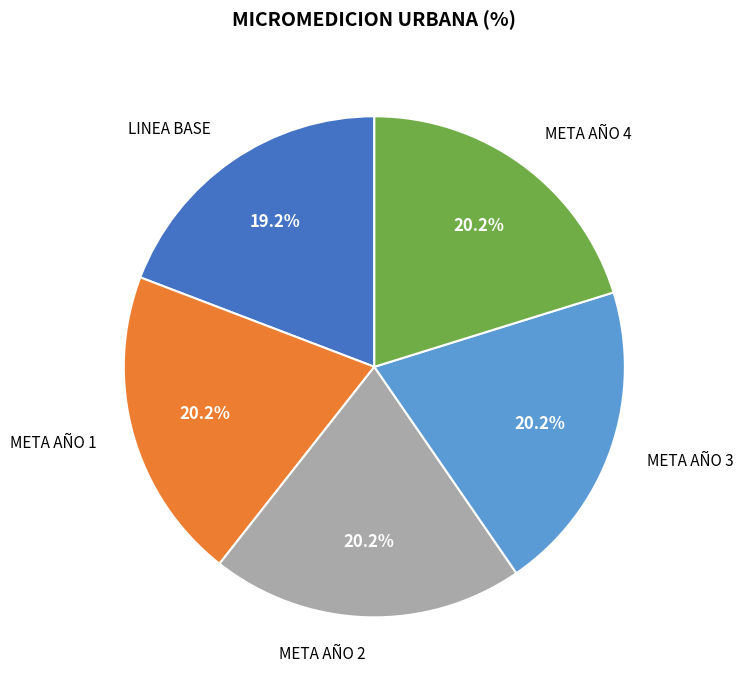

To the nearest percent, what is the difference between the largest and smallest slice percentages?

1%